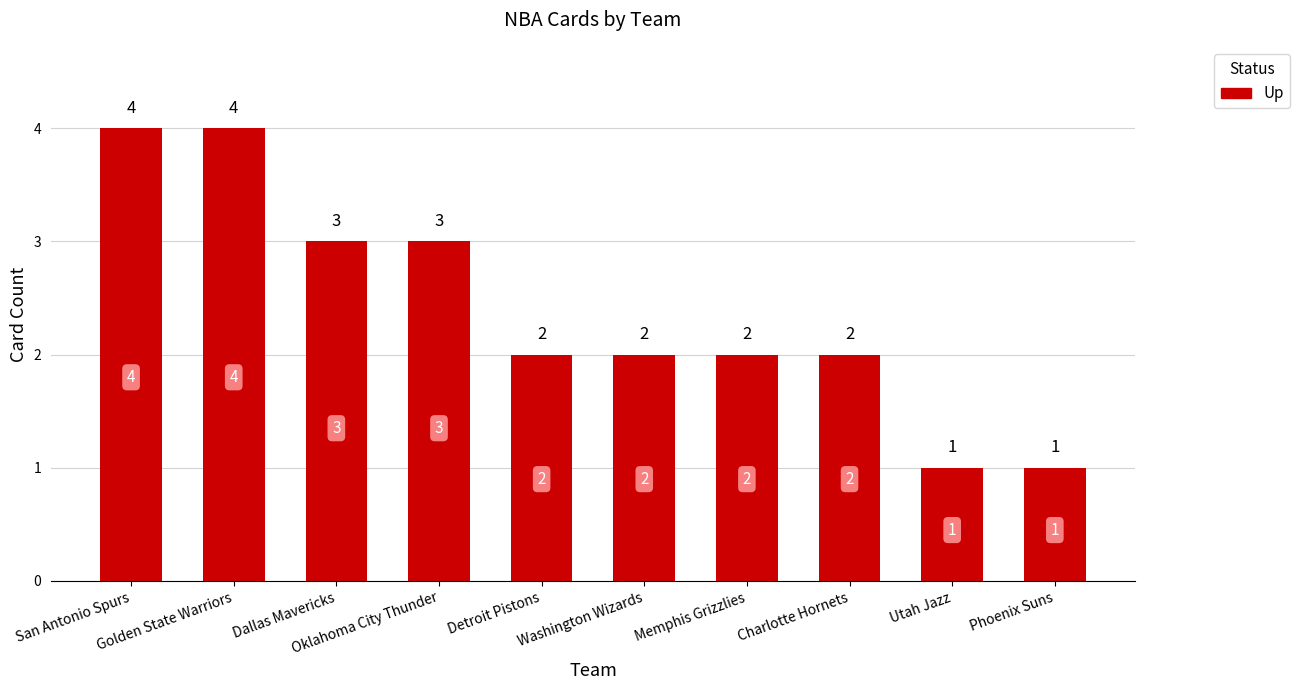

At which label does the data first exceed 2?

San Antonio Spurs